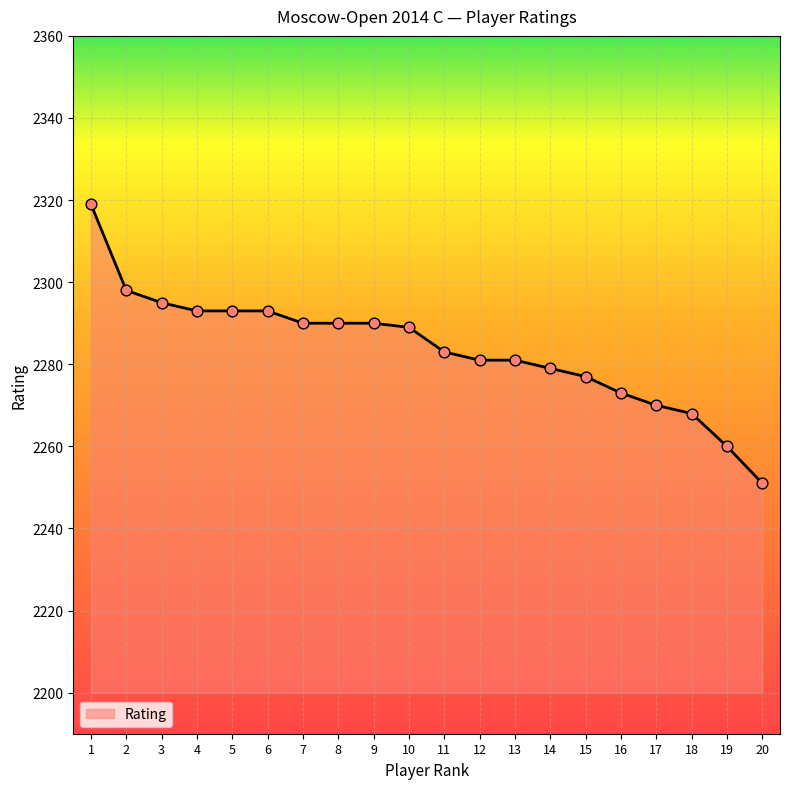

Which has a higher value, 5 or 4?

5